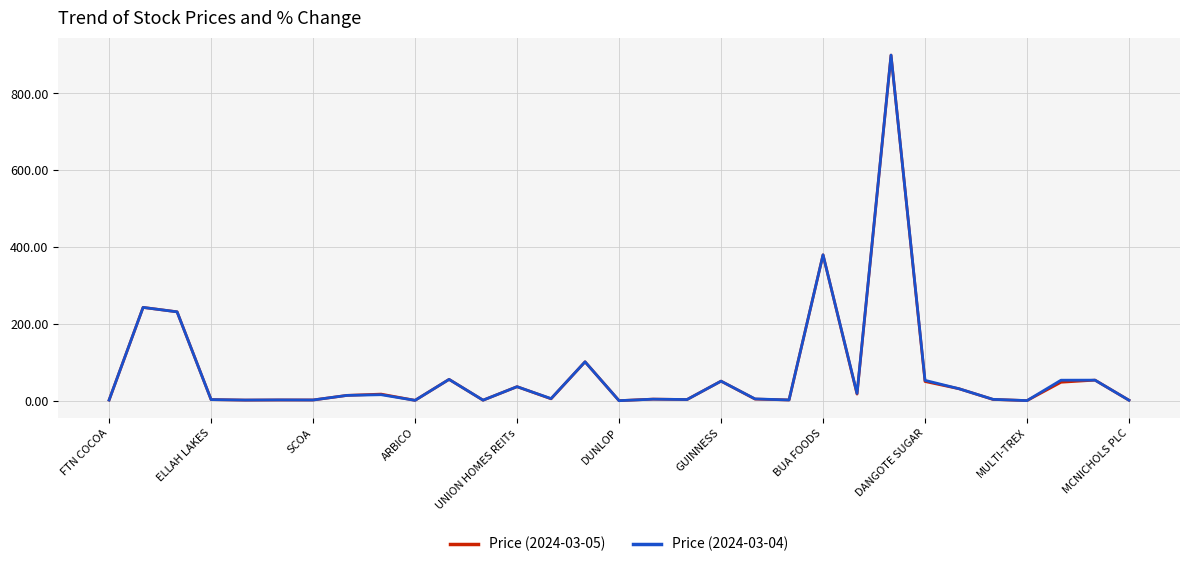

What is the maximum value shown in the chart?

900.0